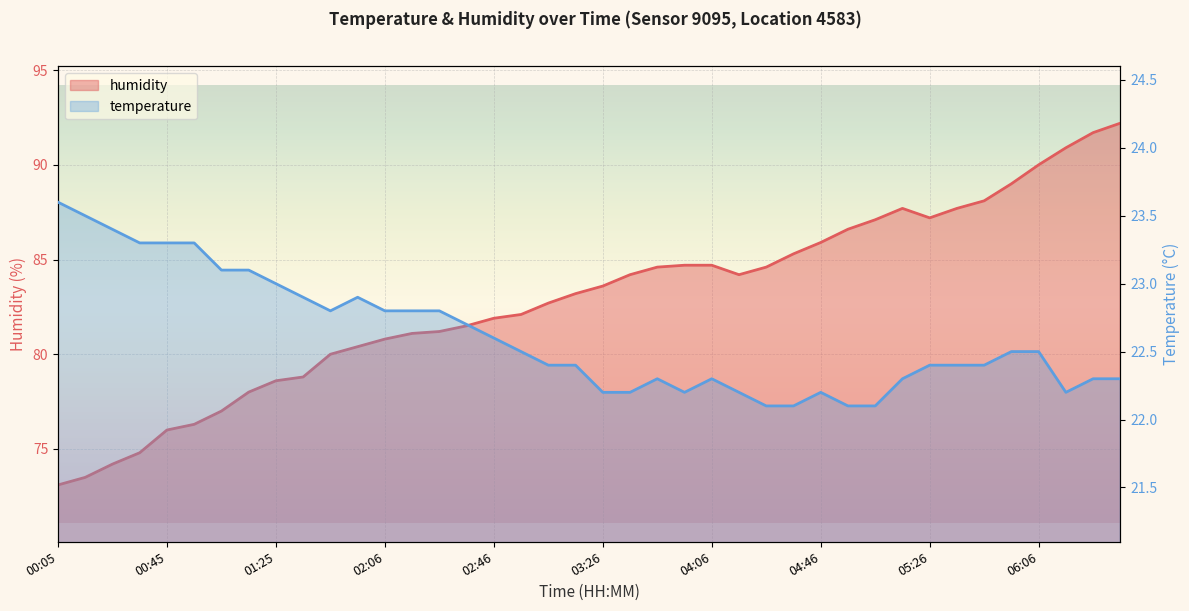

At which category is the sum across all series the highest?

06:36